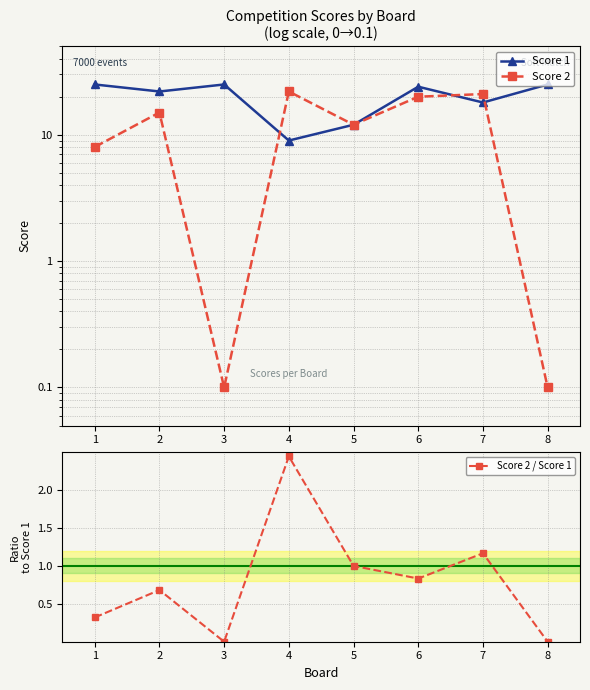

Where is Score 1 nearest to the value 17?

7